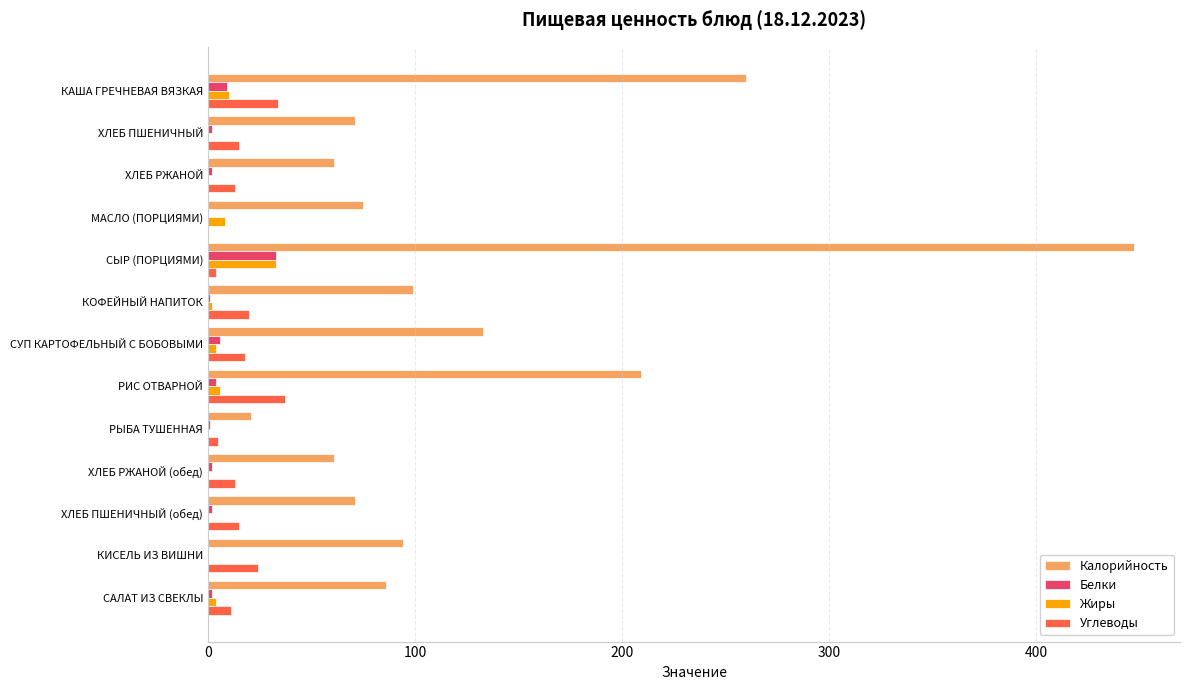

Is the value of Углеводы at РИС ОТВАРНОЙ greater than the value of Калорийность at КИСЕЛЬ ИЗ ВИШНИ?

No